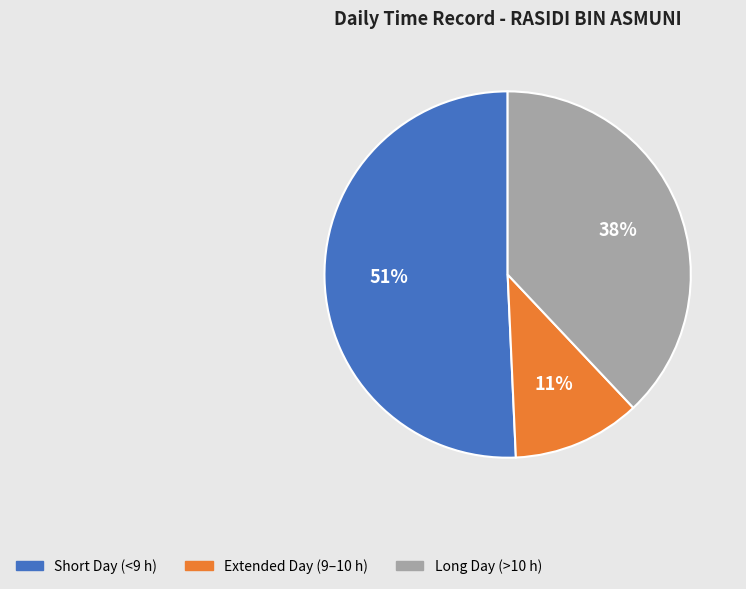

To the nearest percent, what is the average slice percentage?

33%